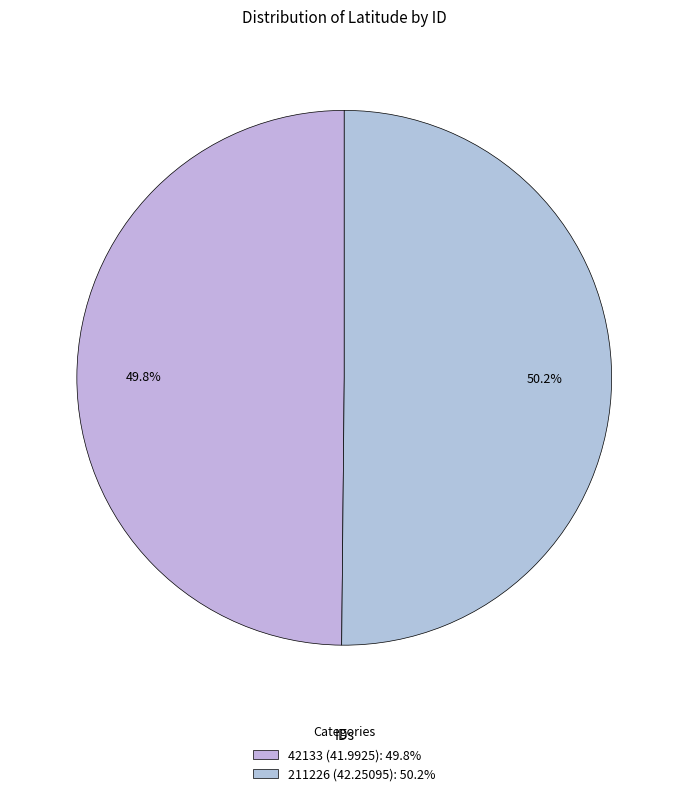

To the nearest percent, what is the average slice percentage?

50%